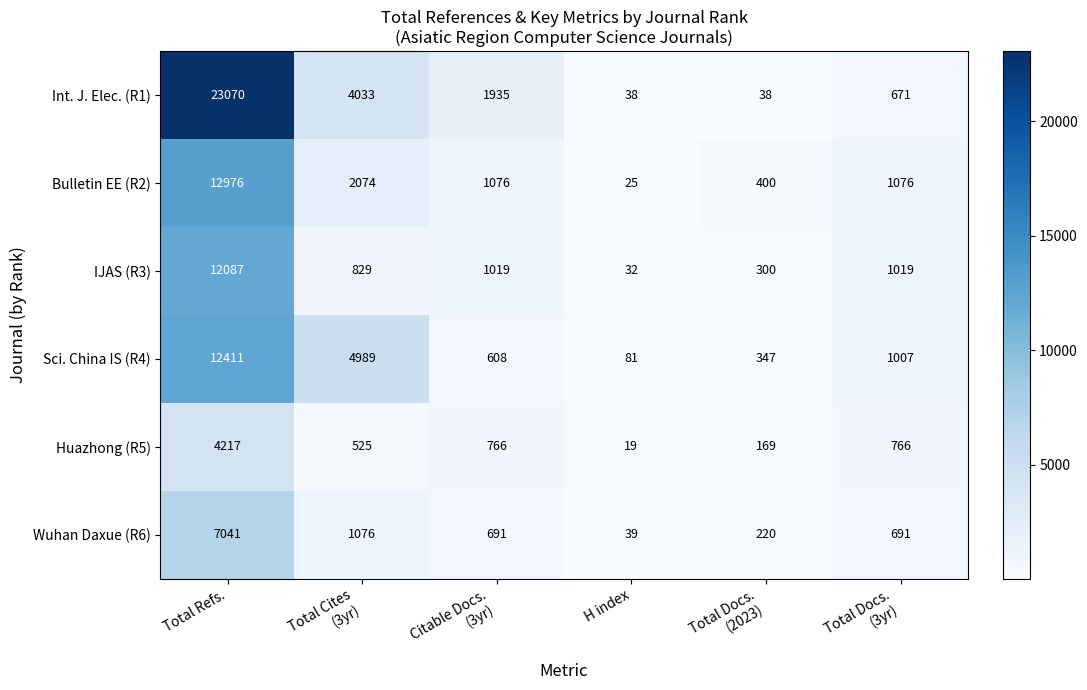

Where does the Int. J. Elec. (R1) series first go above 1935?

Total Refs.